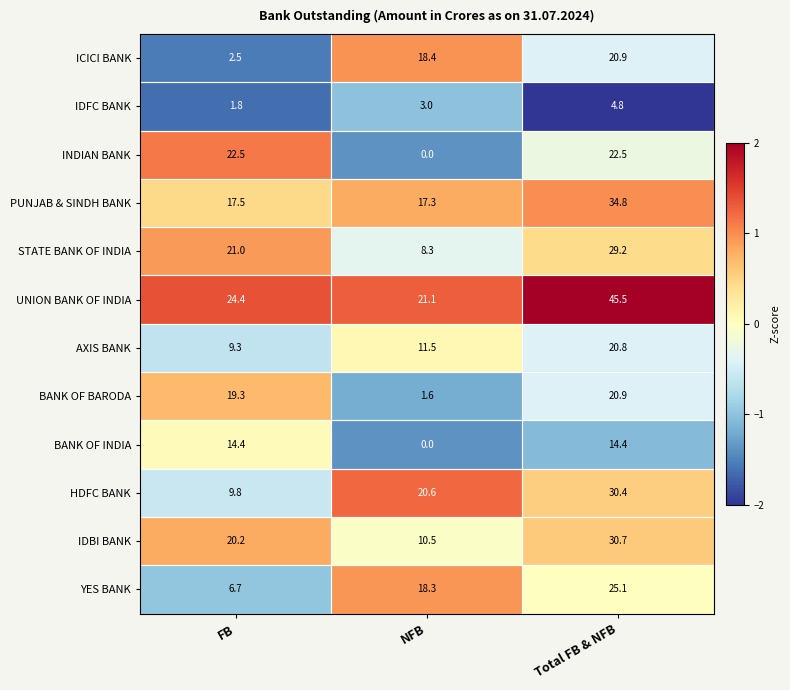

At which category is the sum across all series the highest?

Total FB & NFB